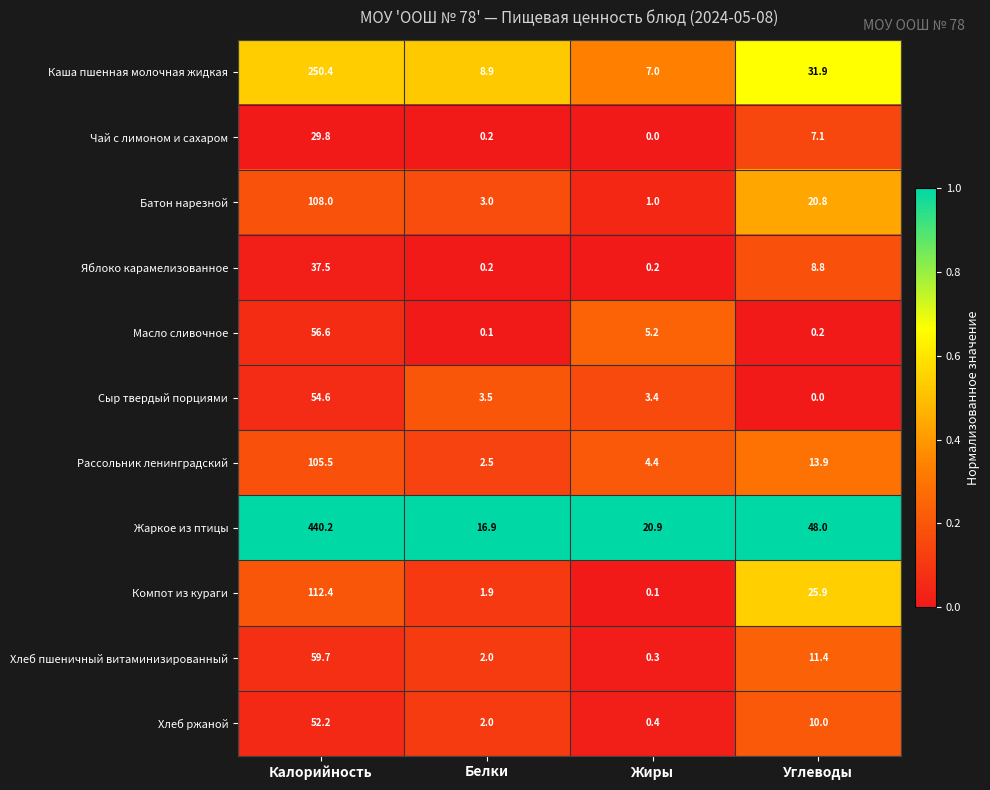

Rank the series by their maximum value, from highest to lowest.

Жаркое из птицы, Каша пшенная молочная жидкая, Компот из кураги, Батон нарезной, Рассольник ленинградский, Хлеб пшеничный витаминизированный, Масло сливочное, Сыр твердый порциями, Хлеб ржаной, Яблоко карамелизованное, Чай с лимоном и сахаром